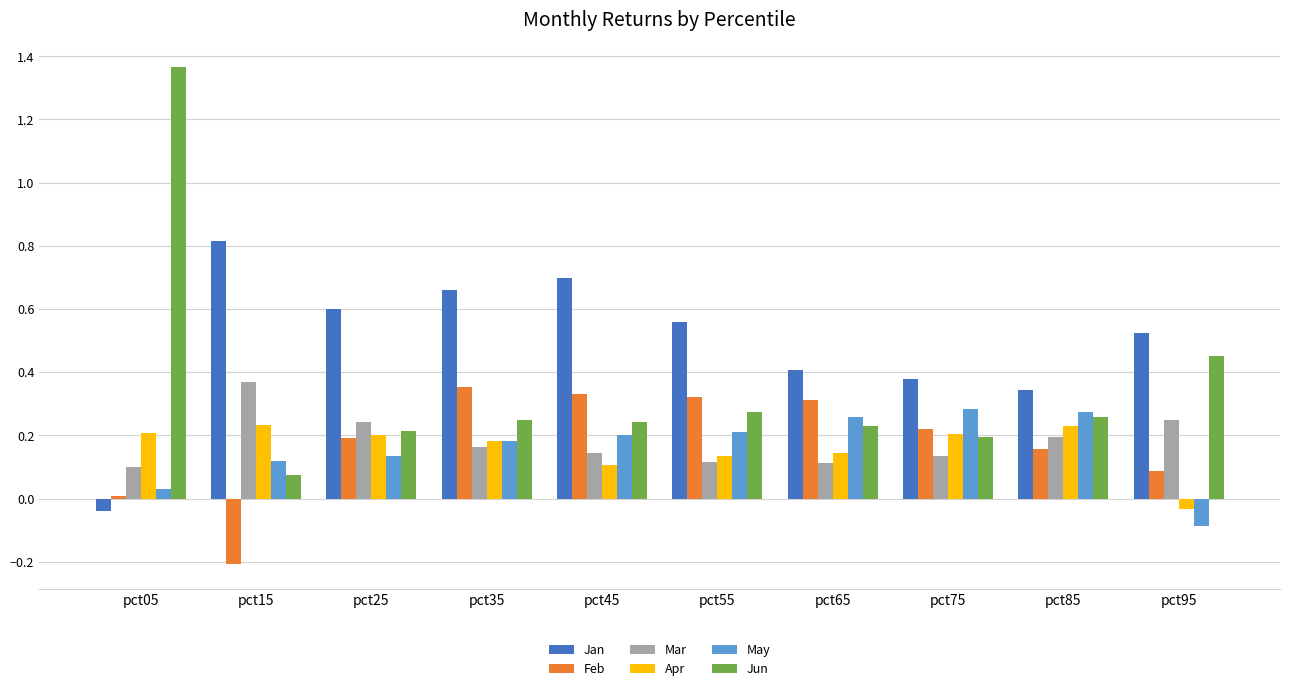

Are the bars horizontal?

No